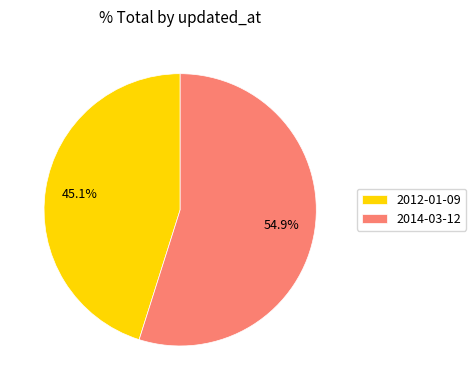

Between 2014-03-12 and 2012-01-09, which is larger?

2014-03-12